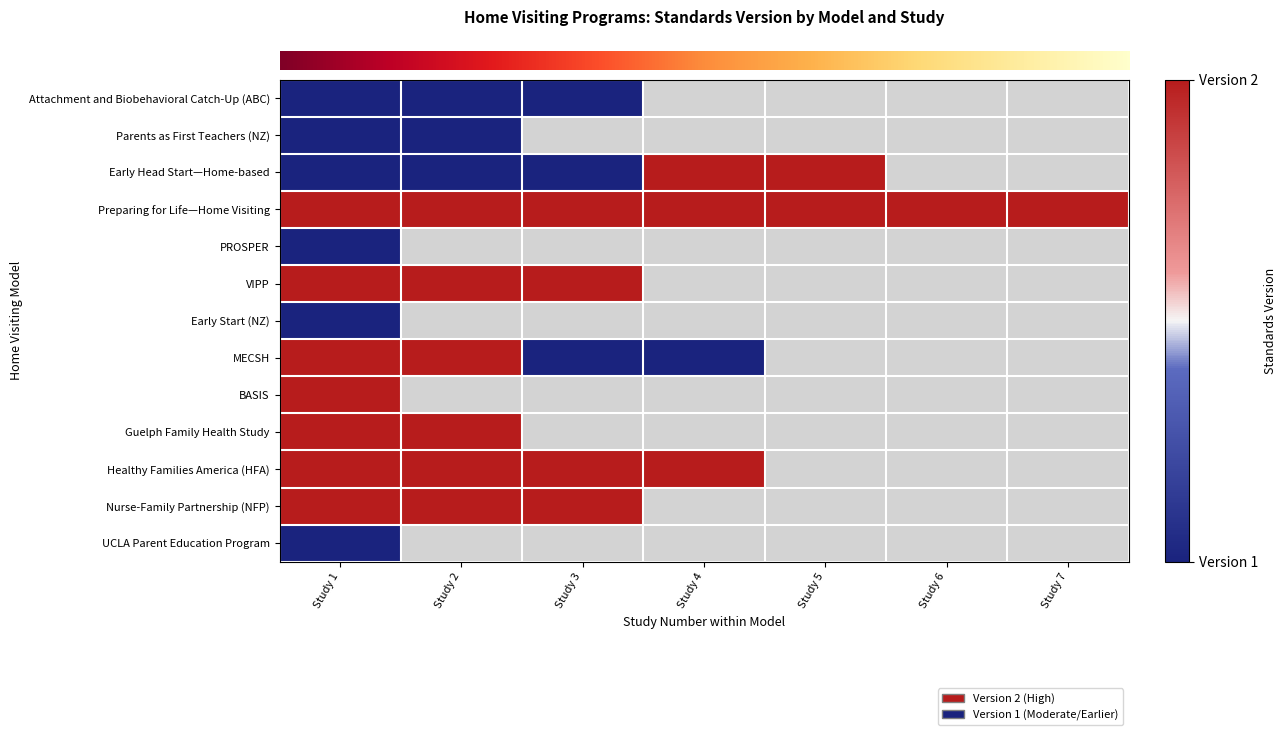

What is the total value across all series at Study 1?

20.0